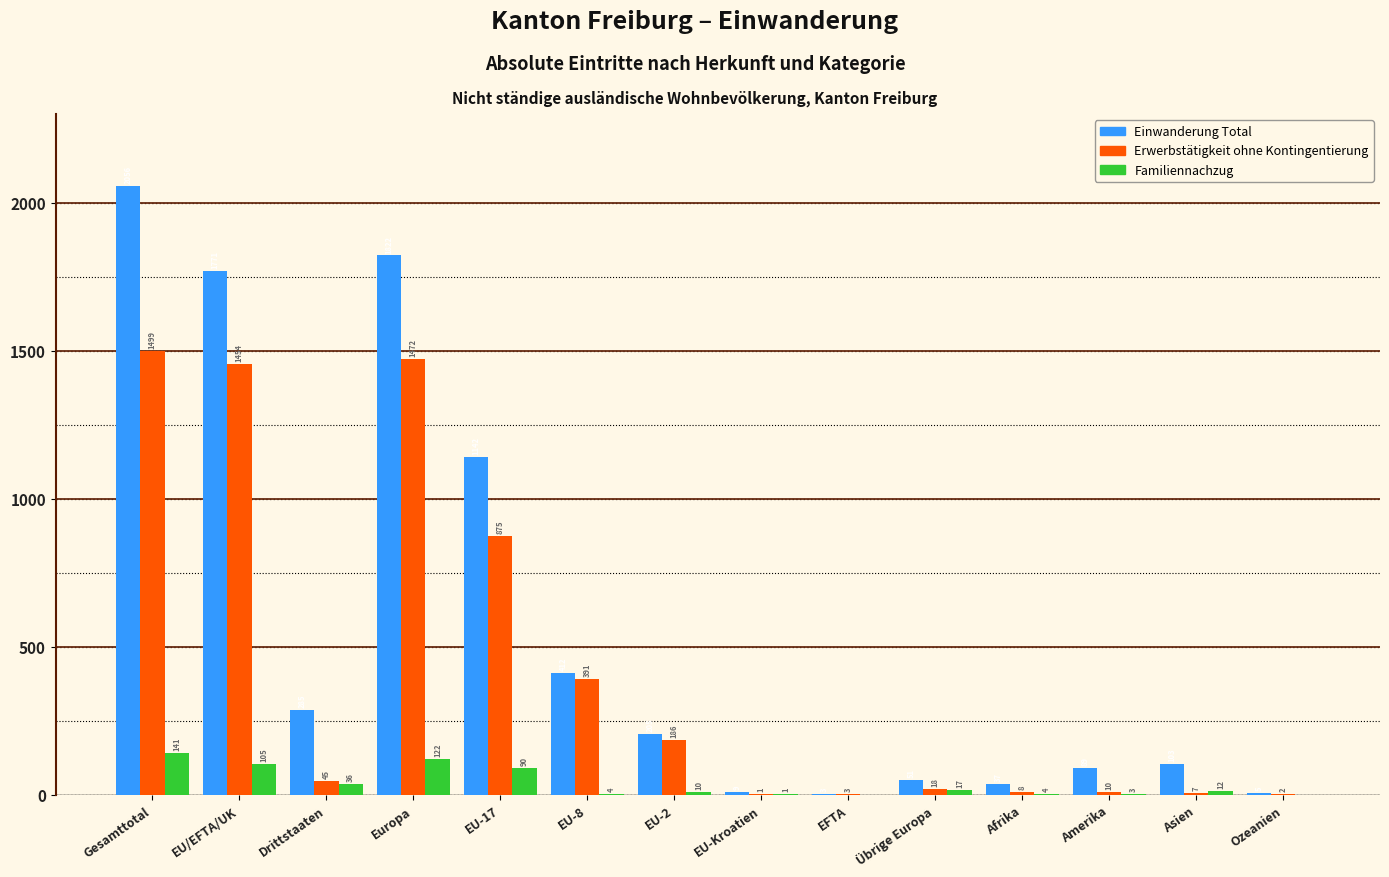

Reading left to right, list all the values displayed in this chart.

Einwanderung Total: Gesamttotal=2056	EU/EFTA/UK=1771	Drittstaaten=285	Europa=1822	EU-17=1142	EU-8=412	EU-2=205	EU-Kroatien=9	EFTA=3	Übrige Europa=51	Afrika=37	Amerika=89	Asien=103	Ozeanien=5
Erwerbstätigkeit ohne Kontingentierung: Gesamttotal=1499	EU/EFTA/UK=1454	Drittstaaten=45	Europa=1472	EU-17=875	EU-8=391	EU-2=186	EU-Kroatien=1	EFTA=3	Übrige Europa=18	Afrika=8	Amerika=10	Asien=7	Ozeanien=2
Familiennachzug: Gesamttotal=141	EU/EFTA/UK=105	Drittstaaten=36	Europa=122	EU-17=90	EU-8=4	EU-2=10	EU-Kroatien=1	EFTA=0	Übrige Europa=17	Afrika=4	Amerika=3	Asien=12	Ozeanien=0